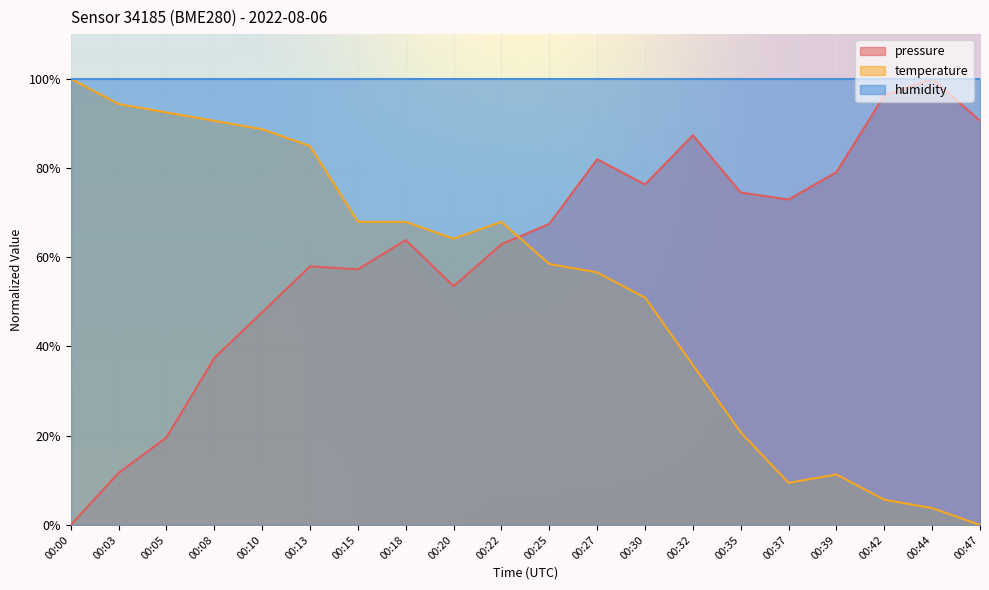

True or false: pressure has more than 0 interior local peaks.

True